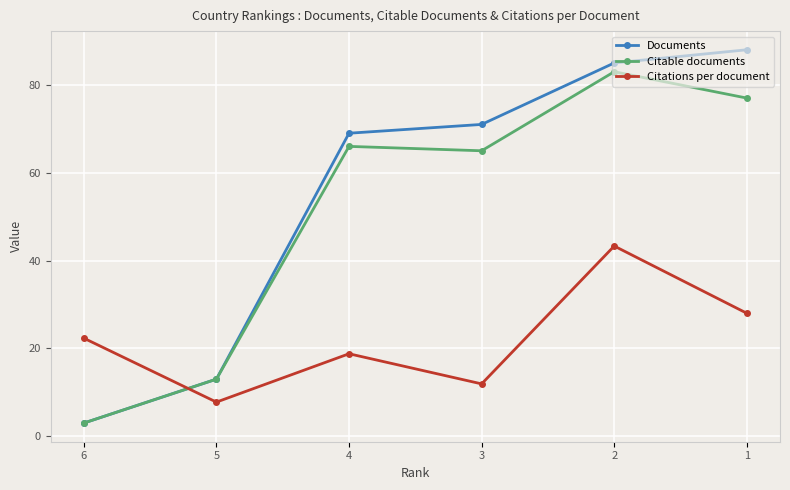

What is the highest value of the Citations per document series?

43.3